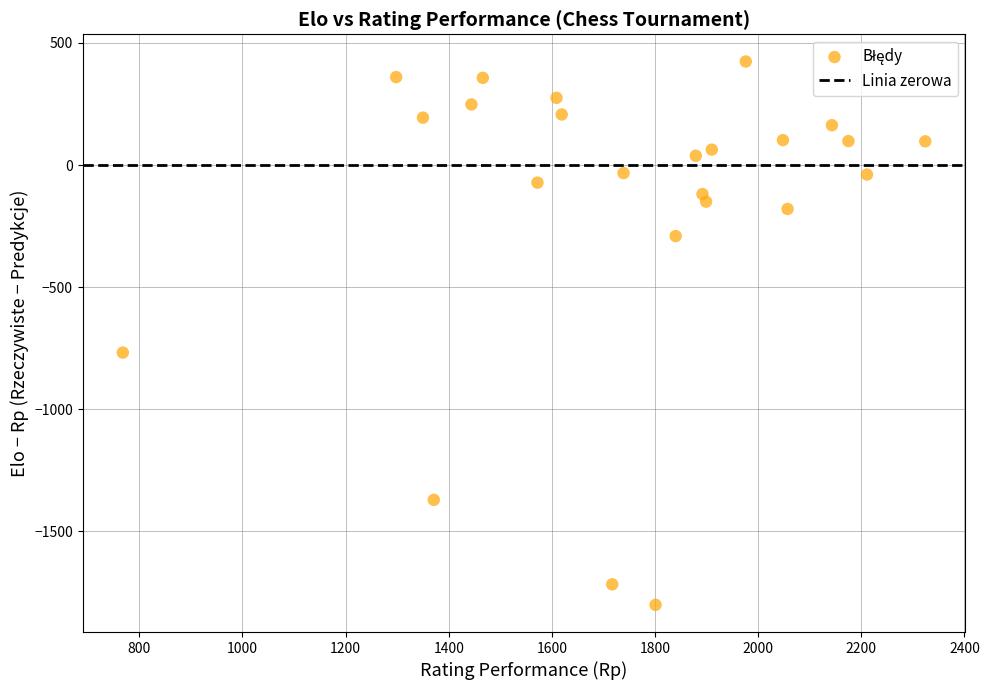

What Y value in the scatter plot is closest to -688?

-768